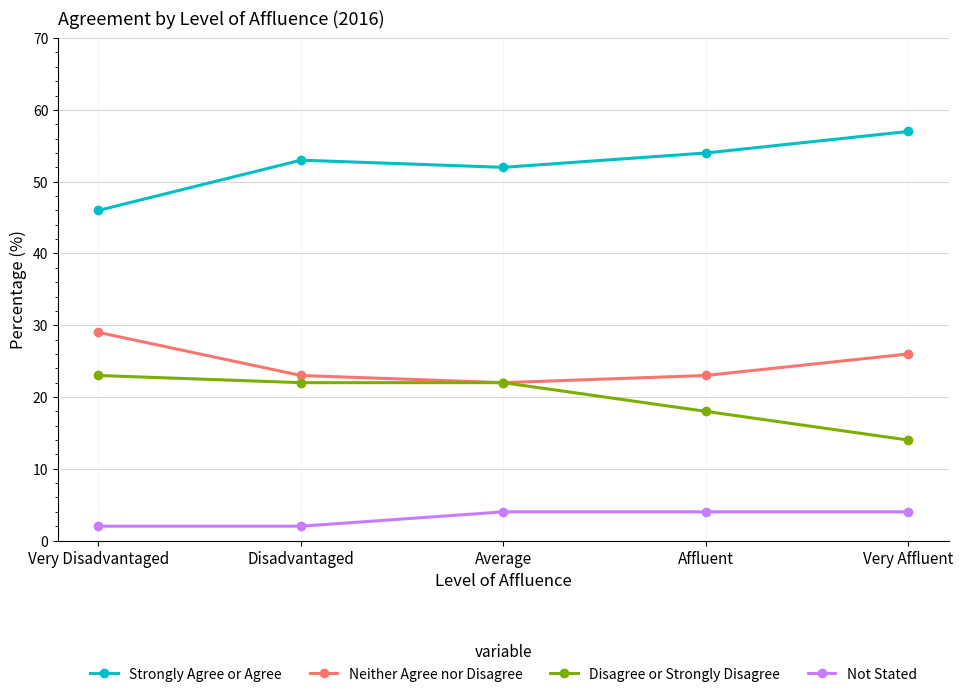

How many interior local valleys does the Neither Agree nor Disagree series have?

1